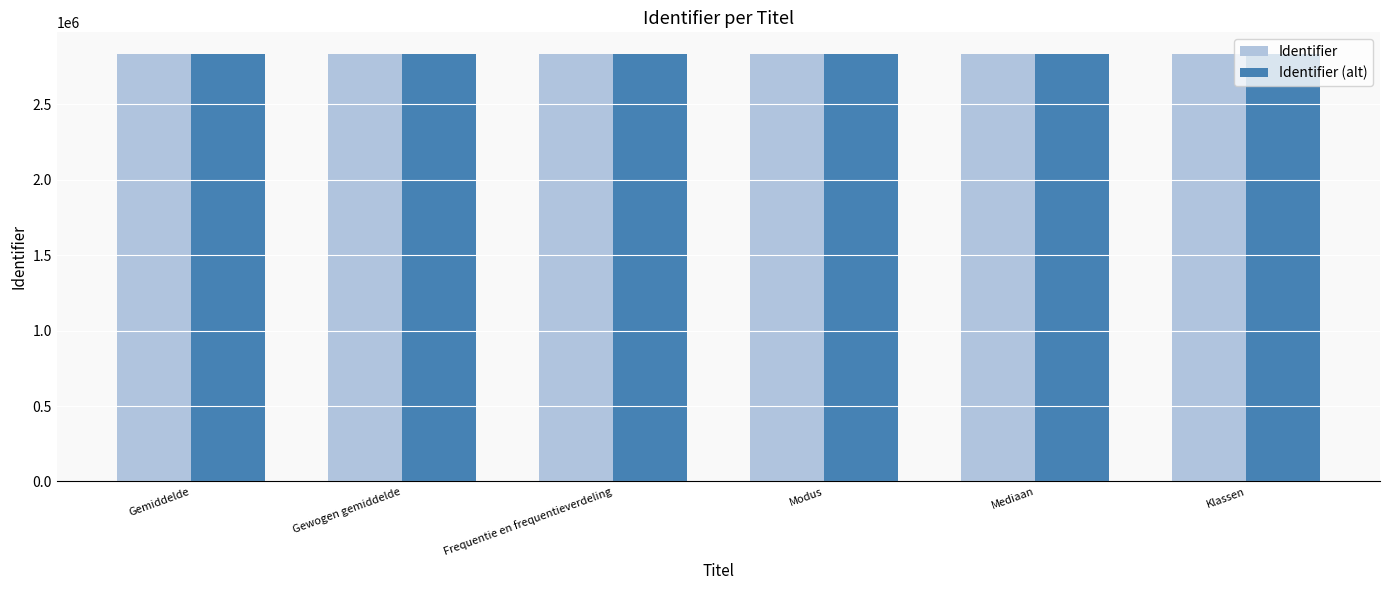

What is the smallest value displayed?

2833818